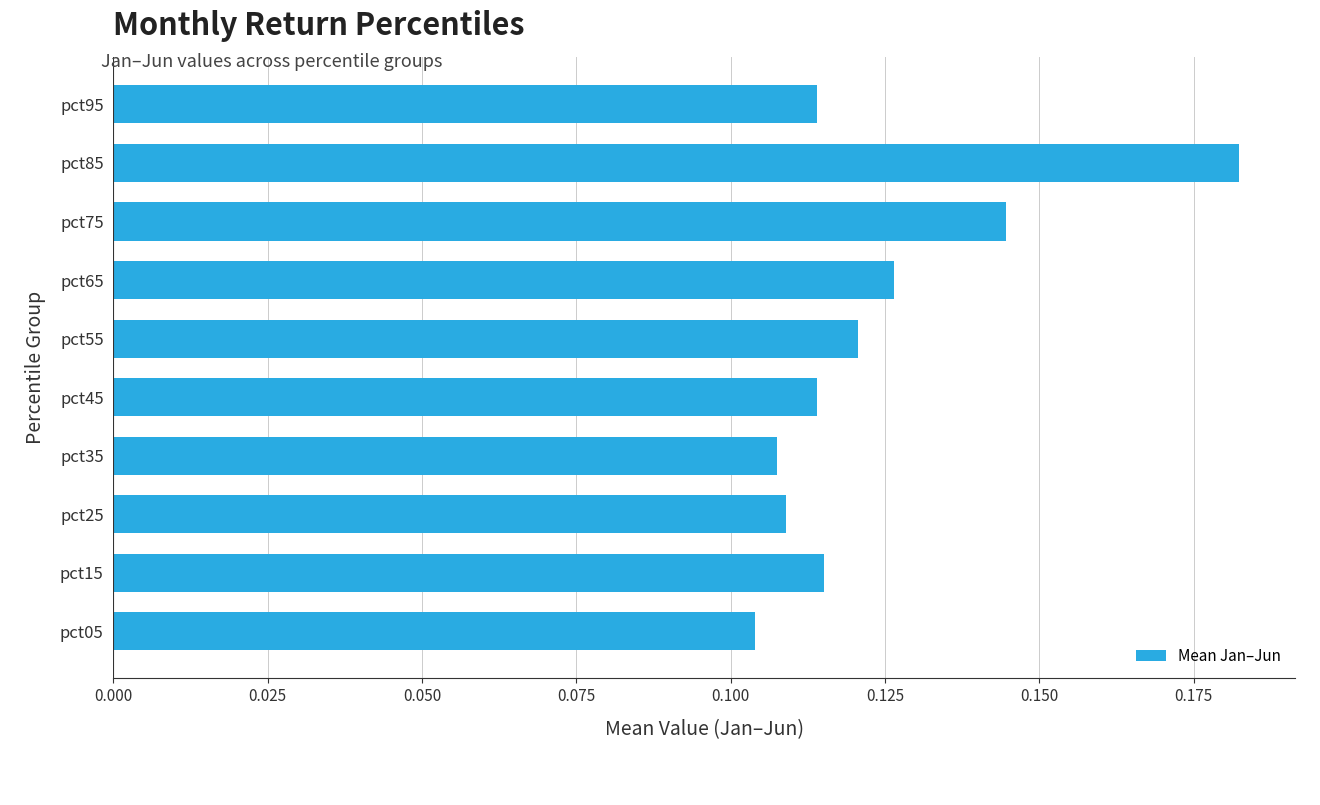

The chart shows a value of 0.2 at pct15. True or false?

False